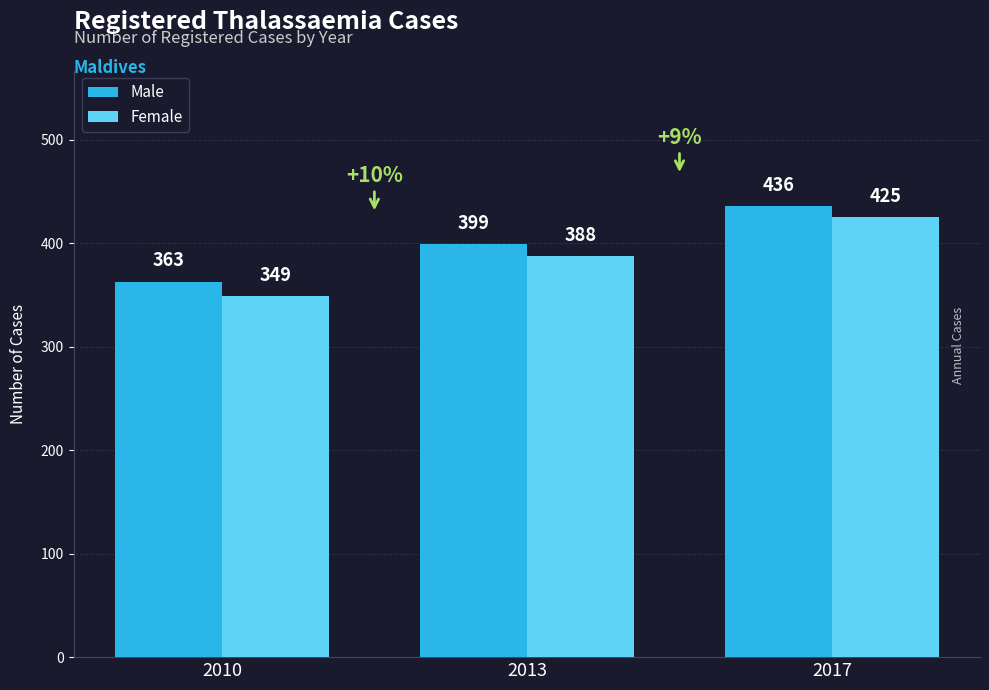

What is the sum of all Female values?

1162